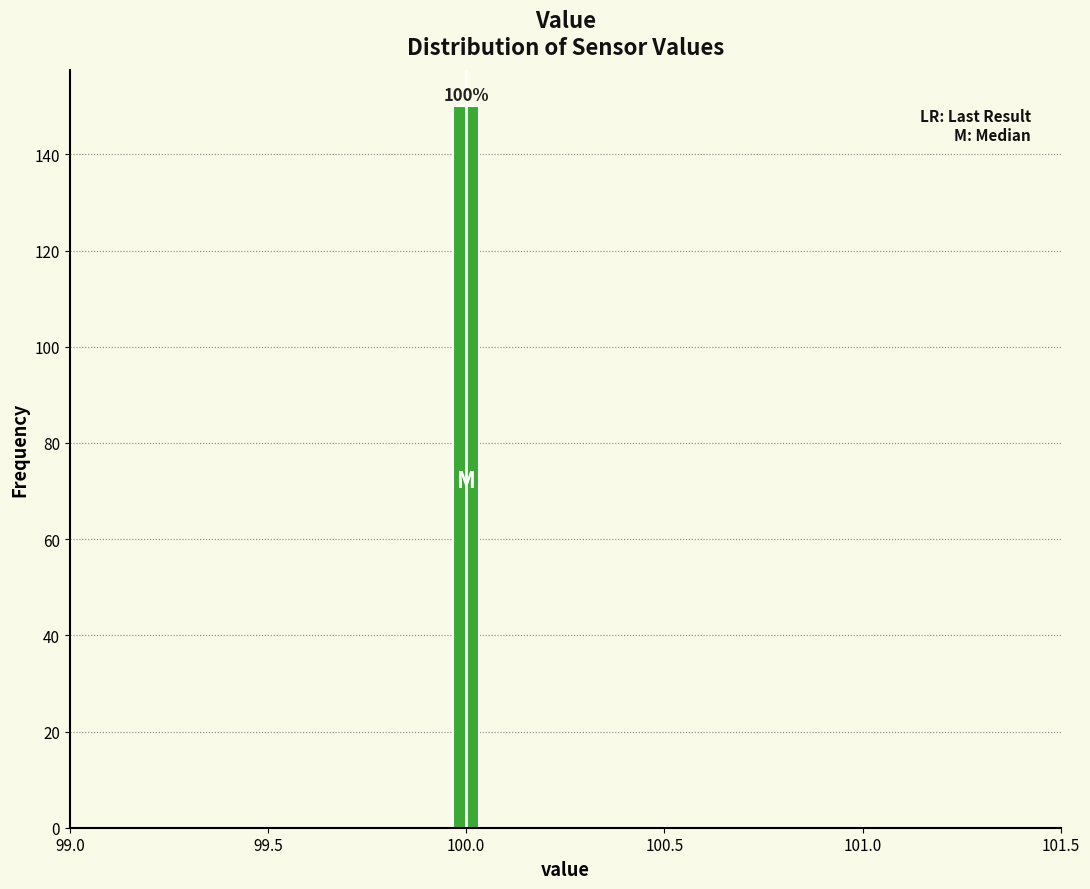

Read against the x-axis, roughly where is the centre of the tallest bar?

100.00